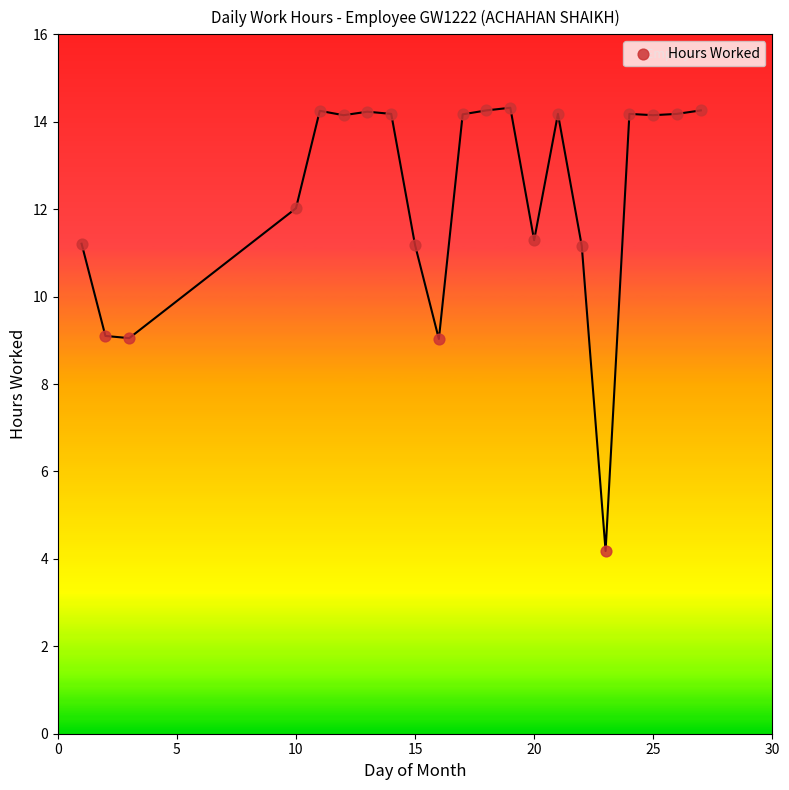

What is the range of X values (max minus min)?

26.0